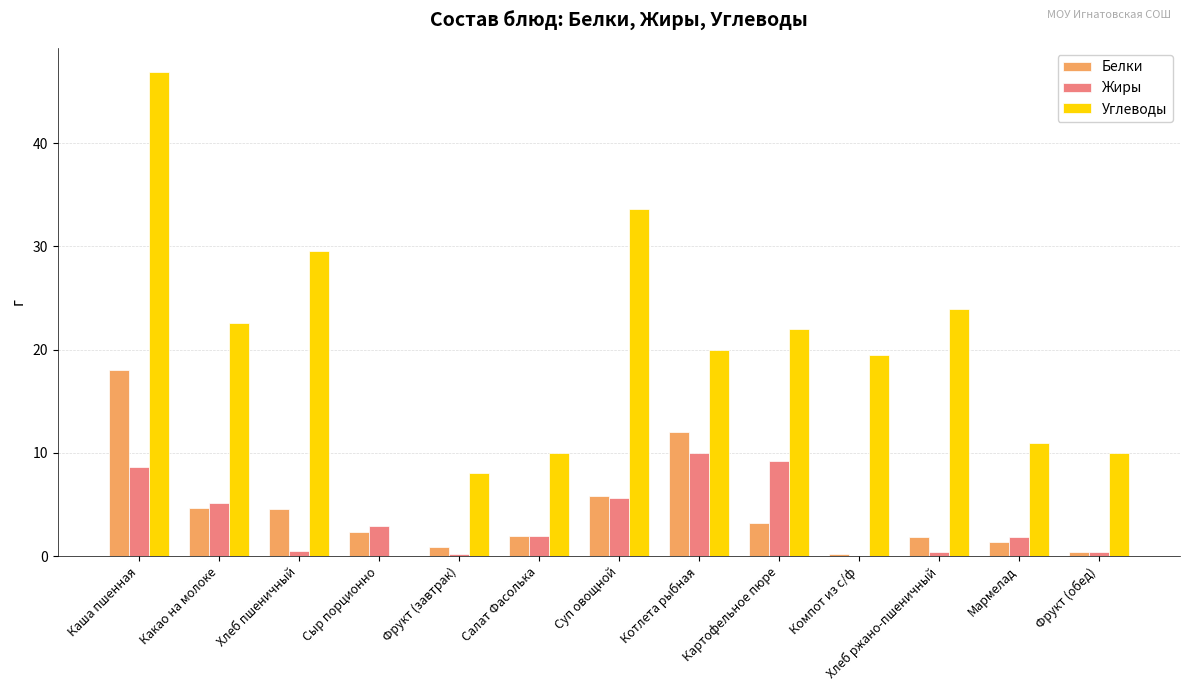

What is the maximum value for Белки?

18.0